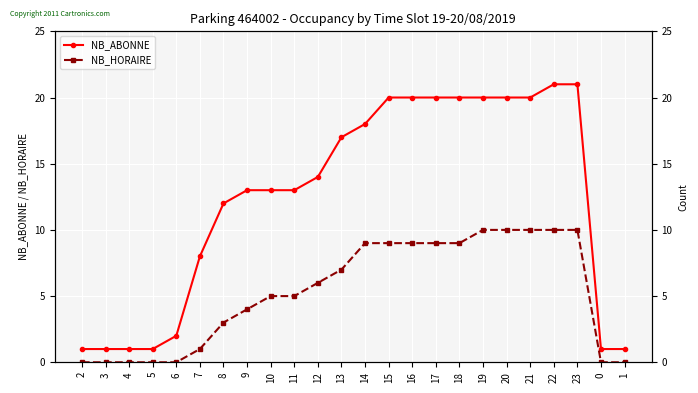

What is the sum of all NB_HORAIRE values?

126